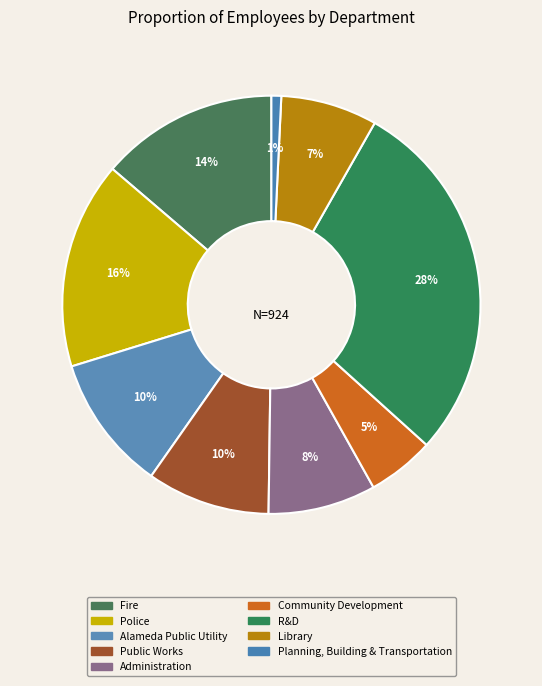

Is there any slice that represents more than half of the pie?

No